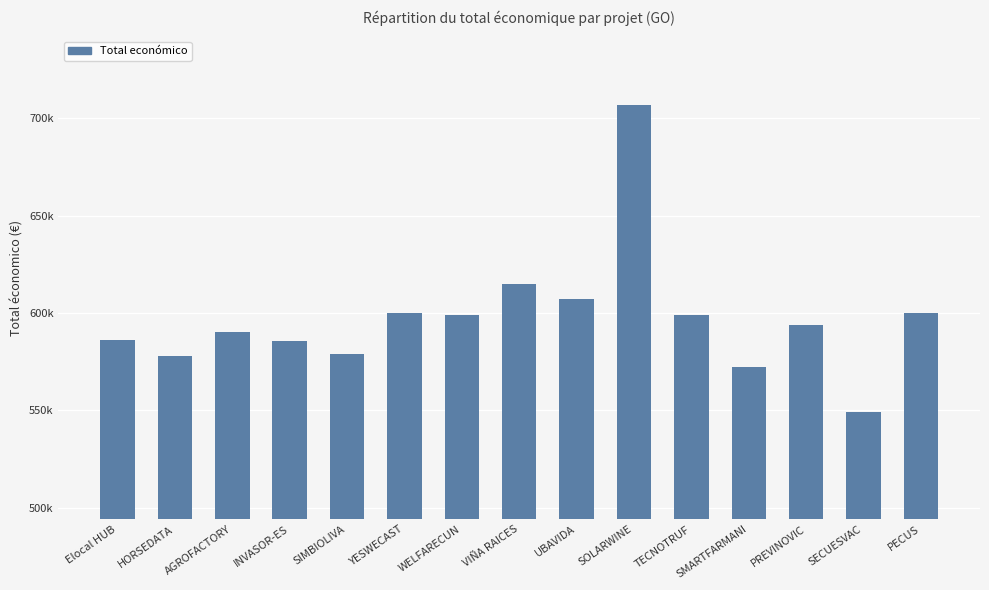

Are the bars horizontal?

No